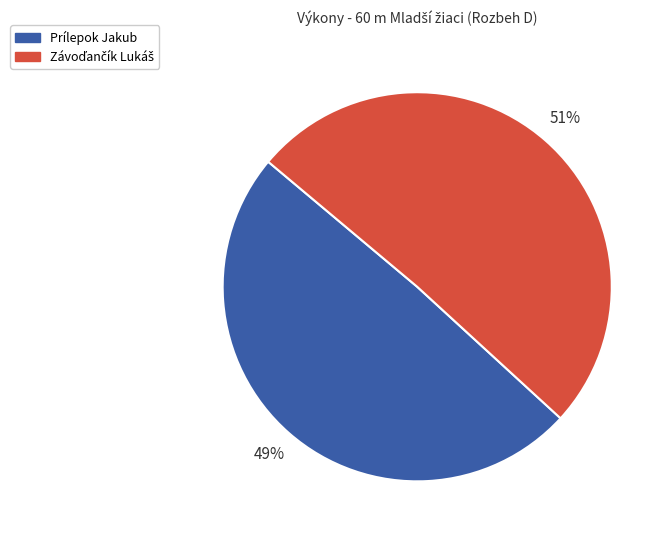

Does Prílepok Jakub represent more than half of the total?

No